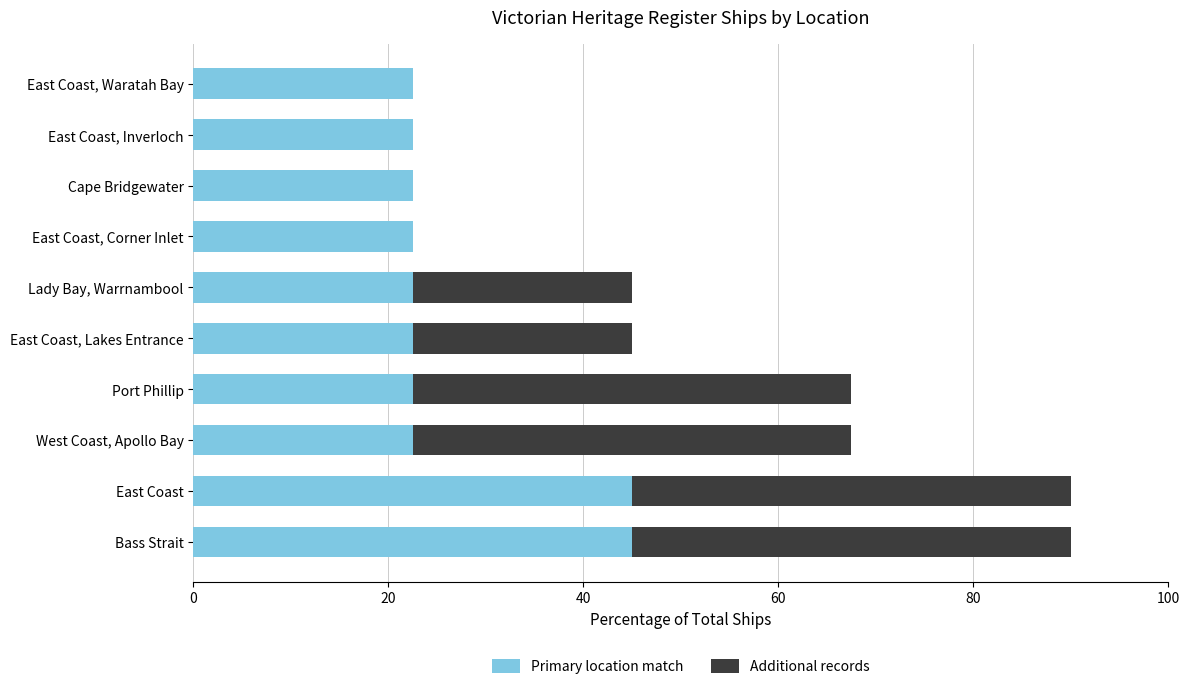

Is it true that Primary location match equals 67.5 at East Coast?

False